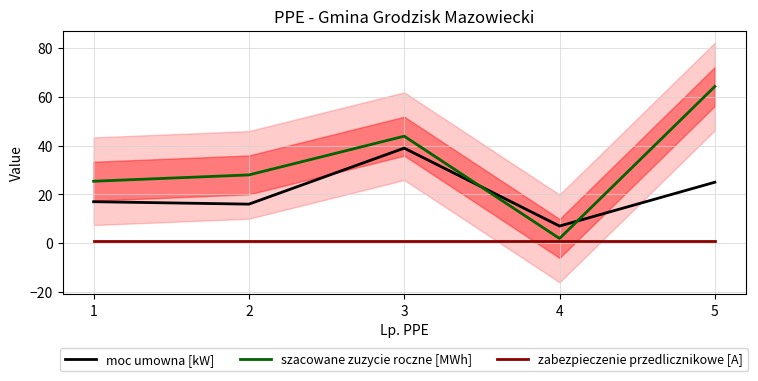

True or false: zabezpieczenie przedlicznikowe [A] and szacowane zuzycie roczne [MWh] cross at least once.

False